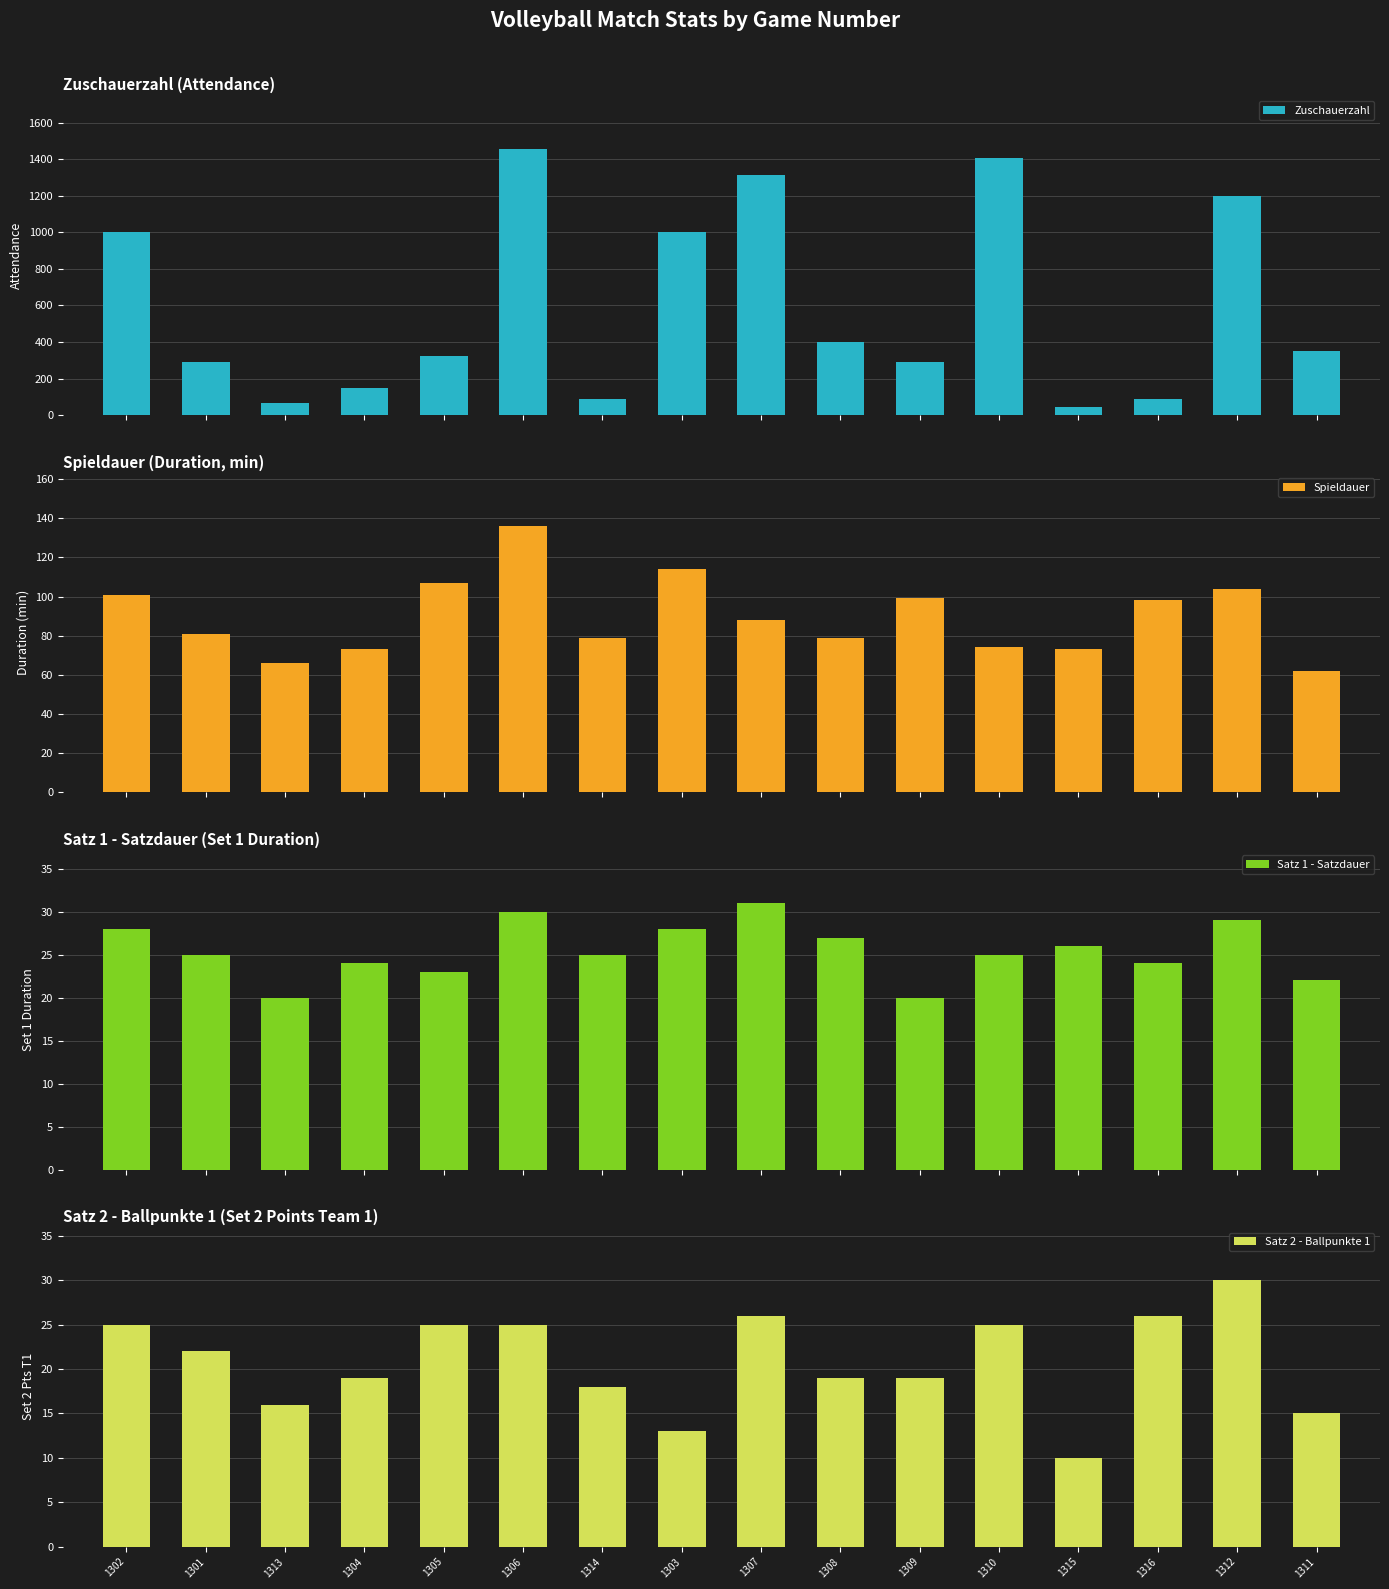

What is the sum of the Spieldauer values at 1305 and 1313?

173